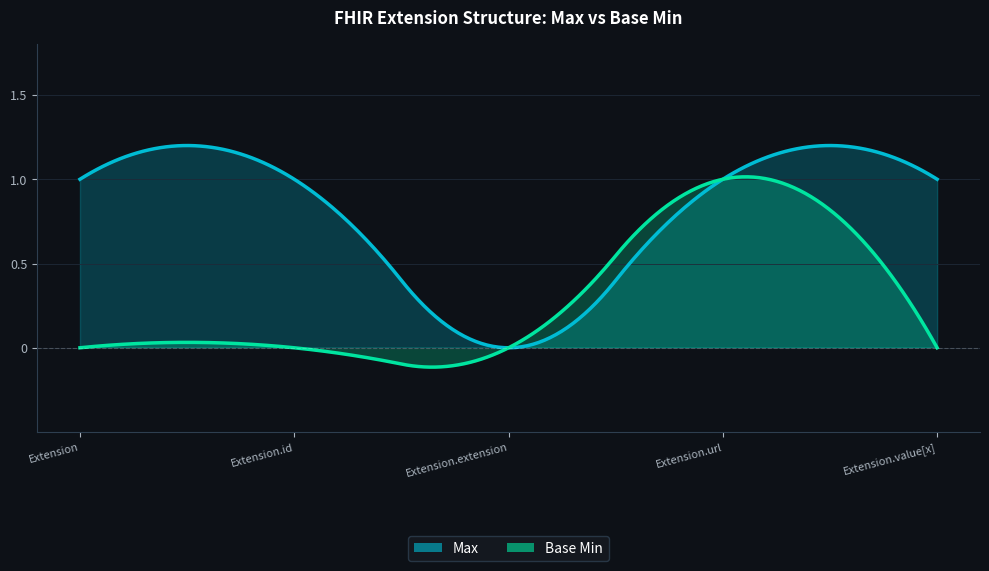

At Extension.extension, list the series in order from smallest to largest.

Max, Base Min